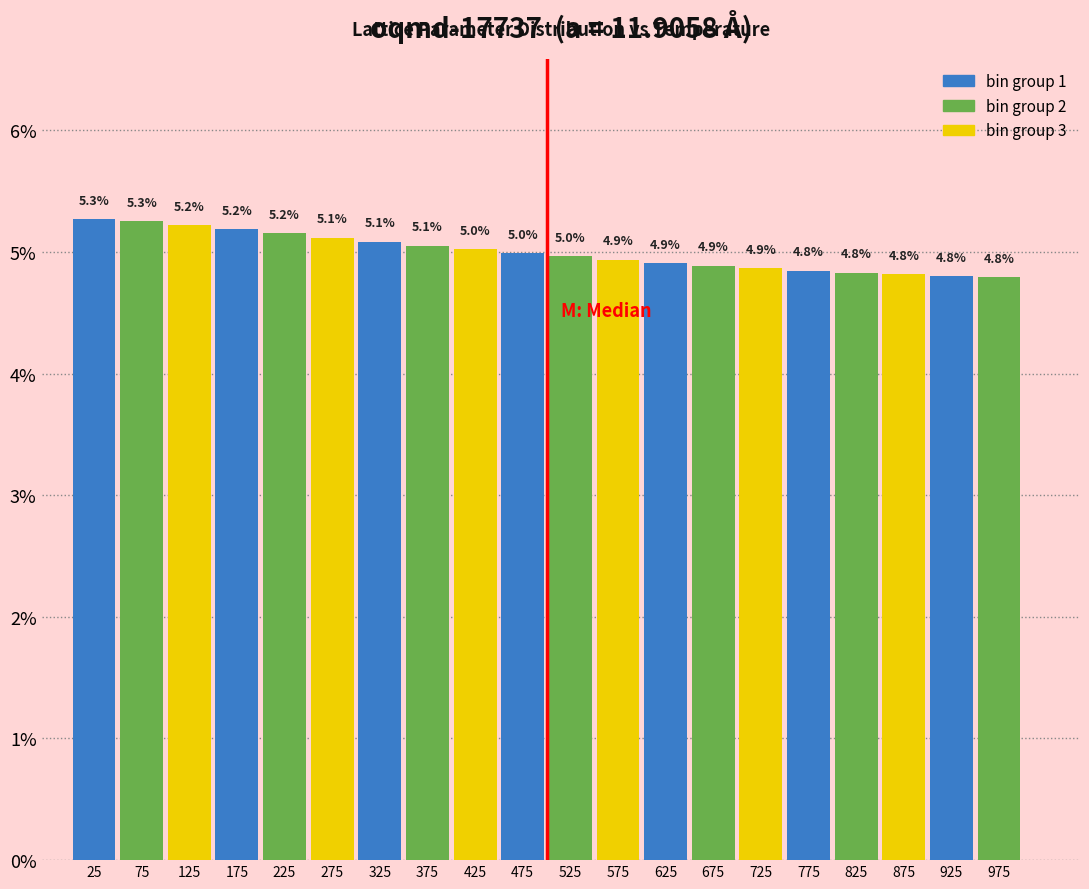

Reading left to right, what are all the values shown in this chart?

5.3	5.3	5.2	5.2	5.2	5.1	5.1	5.1	5.0	5.0	5.0	4.9	4.9	4.9	4.9	4.8	4.8	4.8	4.8	4.8